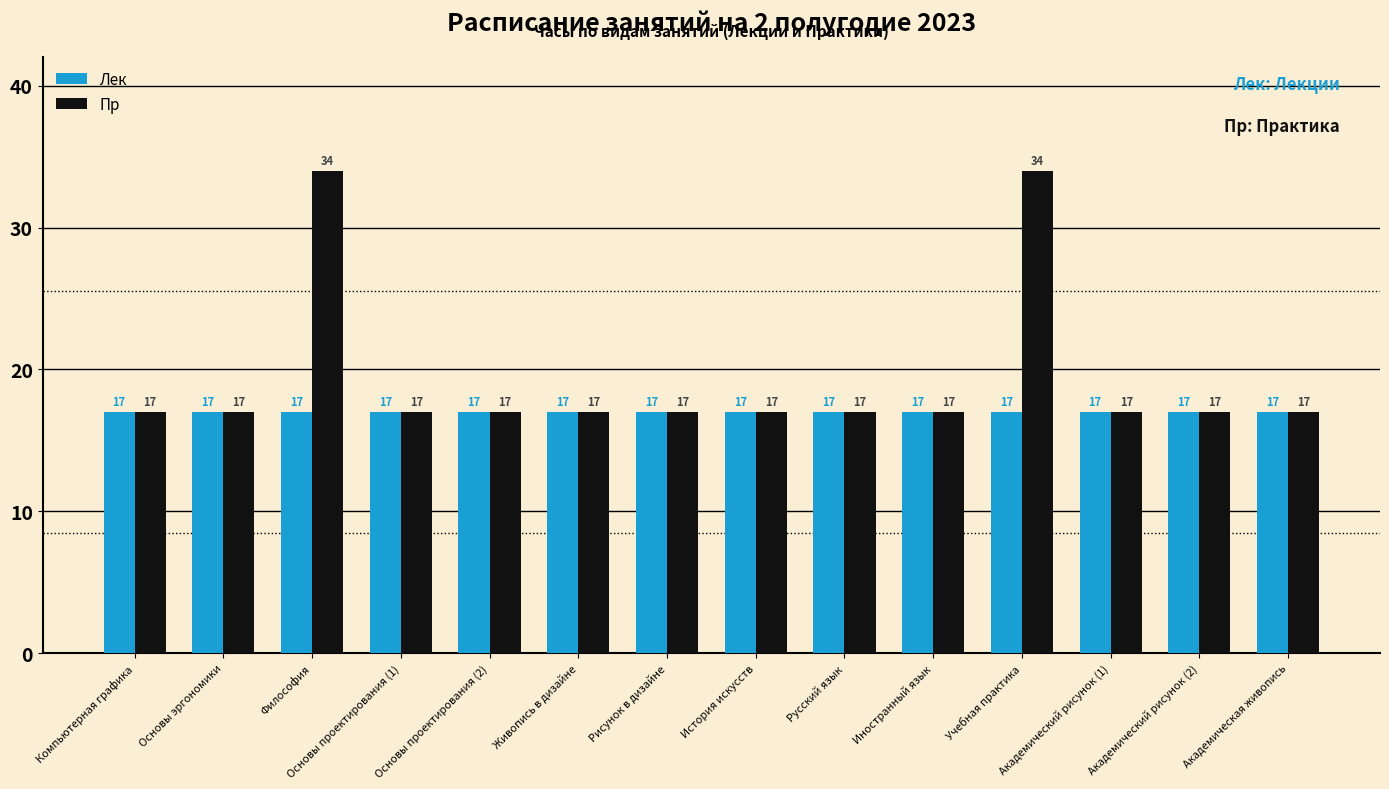

Are the bars horizontal?

No